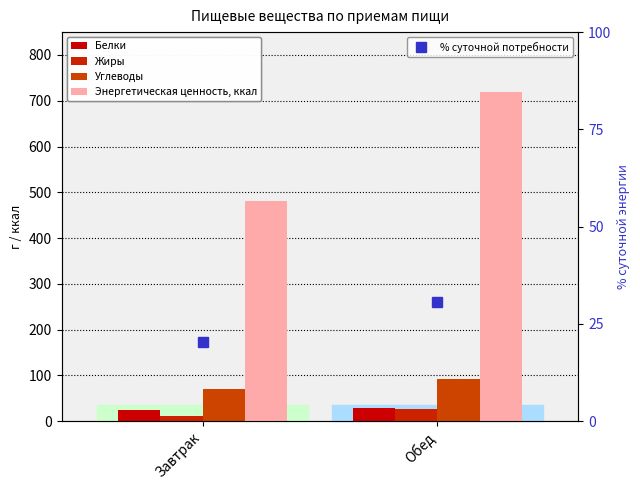

What is the value of the Энергетическая ценность, ккал bar at the 2nd from the left?

718.8